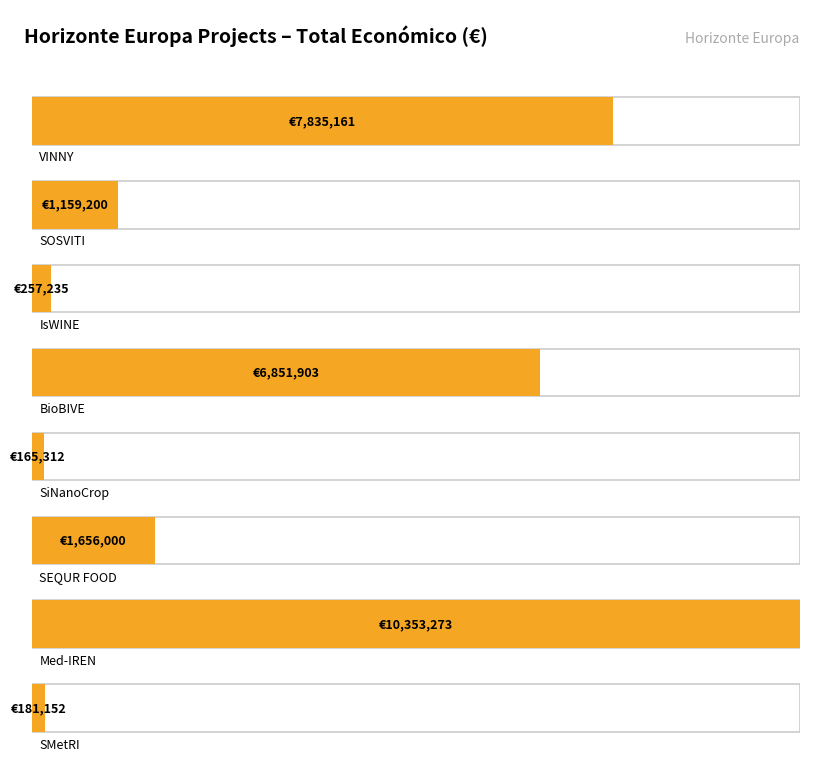

Is it true that the value at VINNY is 7835161?

True